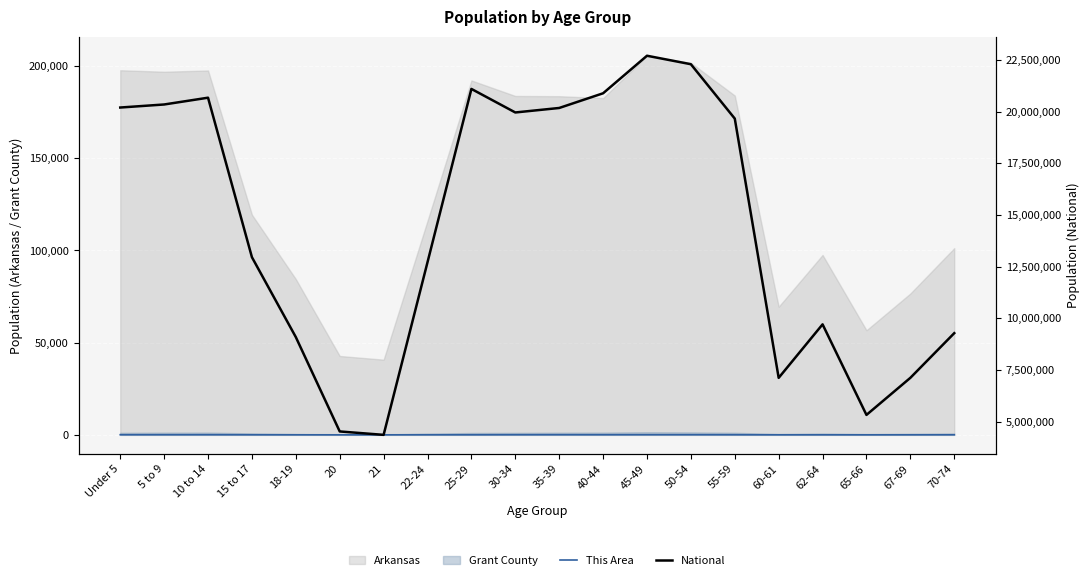

What position from the right is 10 to 14?

18